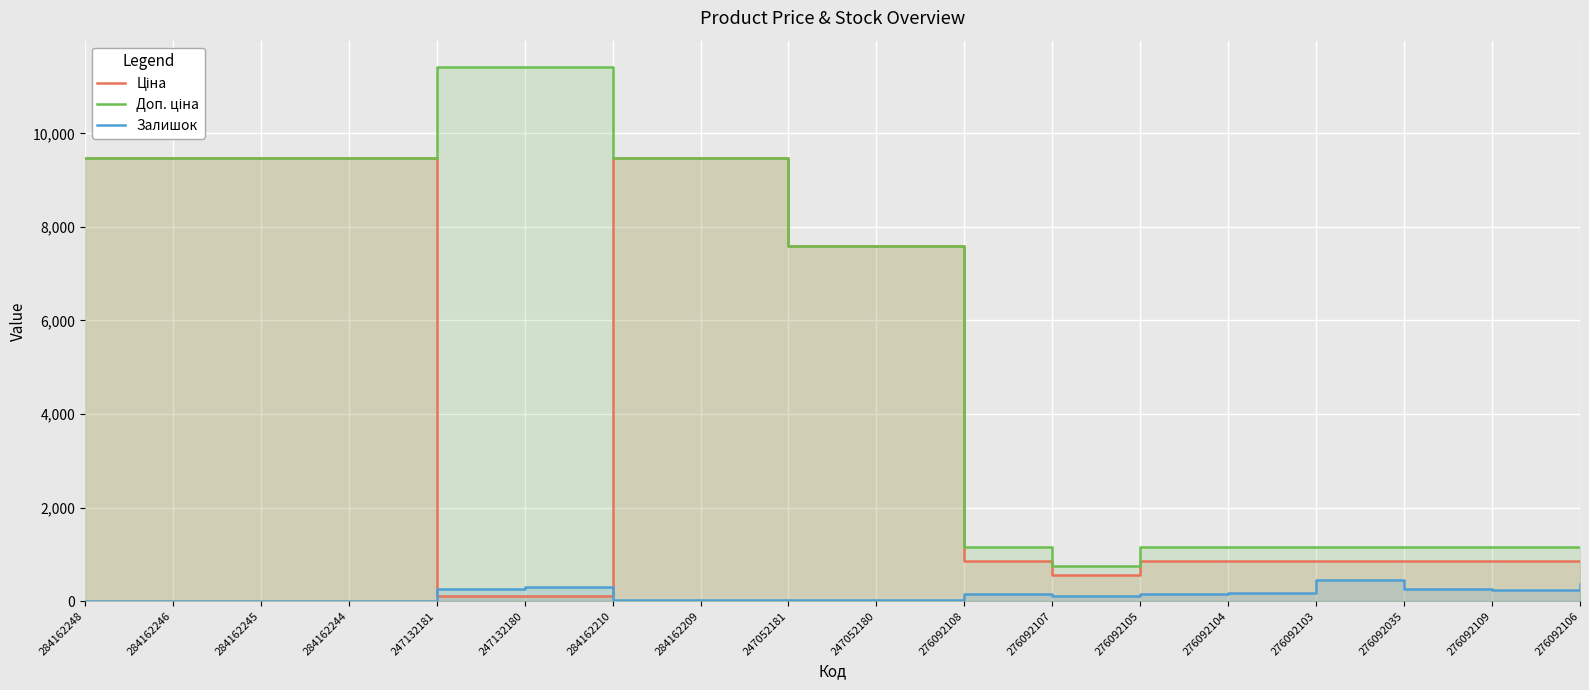

What position from the right is 276092106?

1